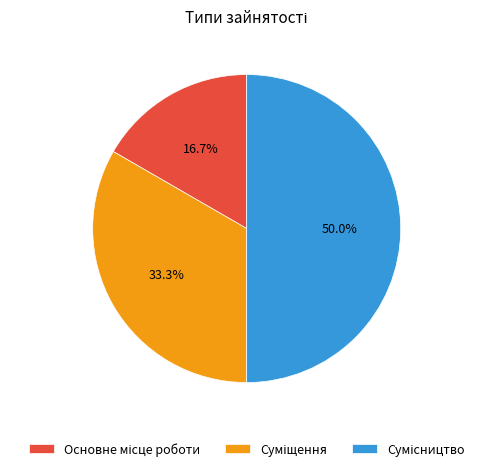

To the nearest percent, what is the difference between the largest and smallest slice percentages?

33%